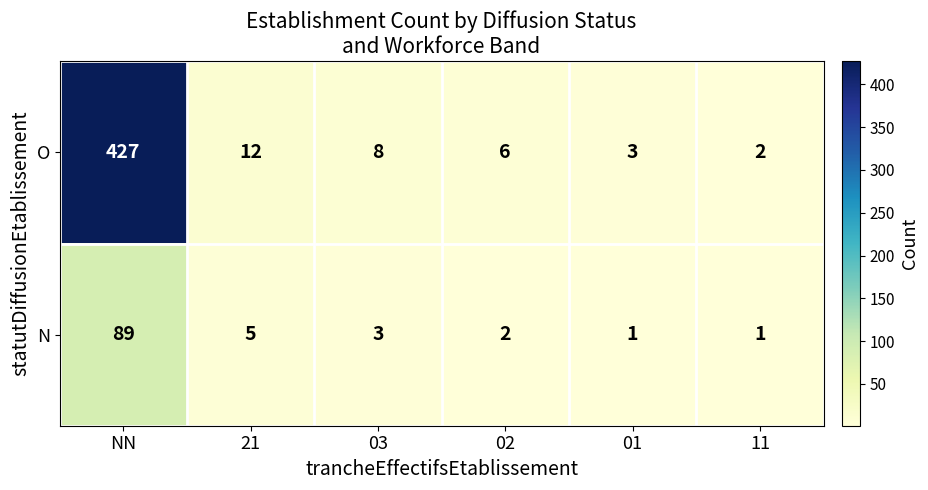

What is the sum of the O values at 11 and 01?

5